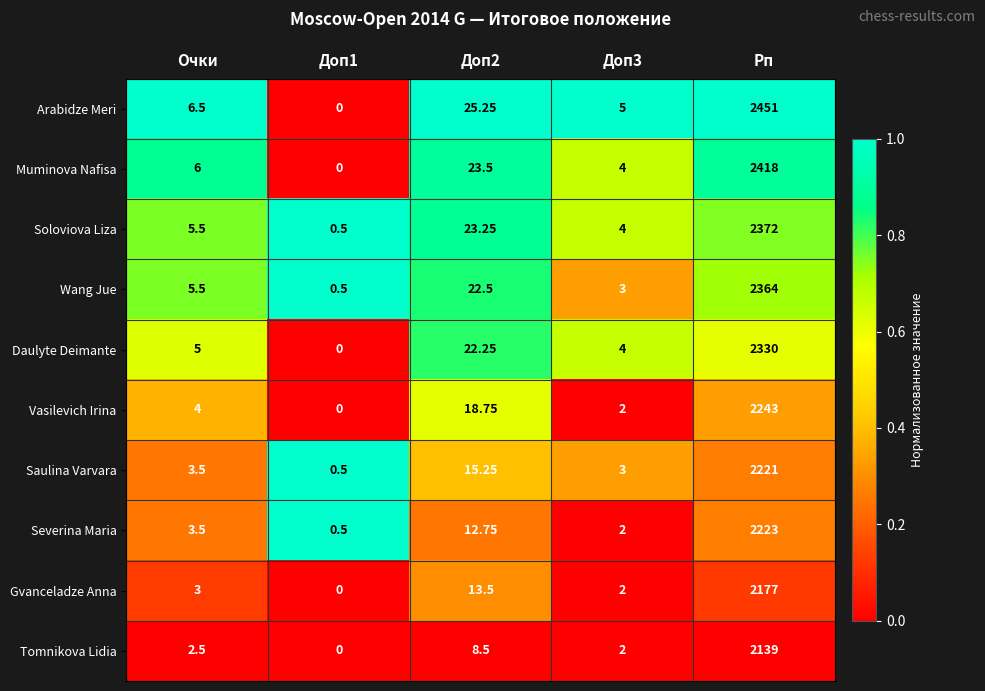

Which series has the largest total across all categories?

Arabidze Meri